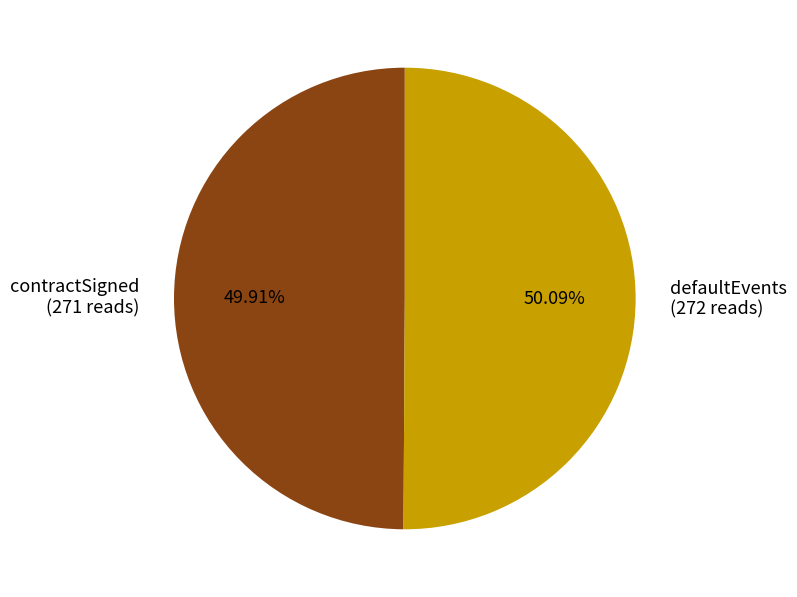

Count the number of slices in the pie.

2